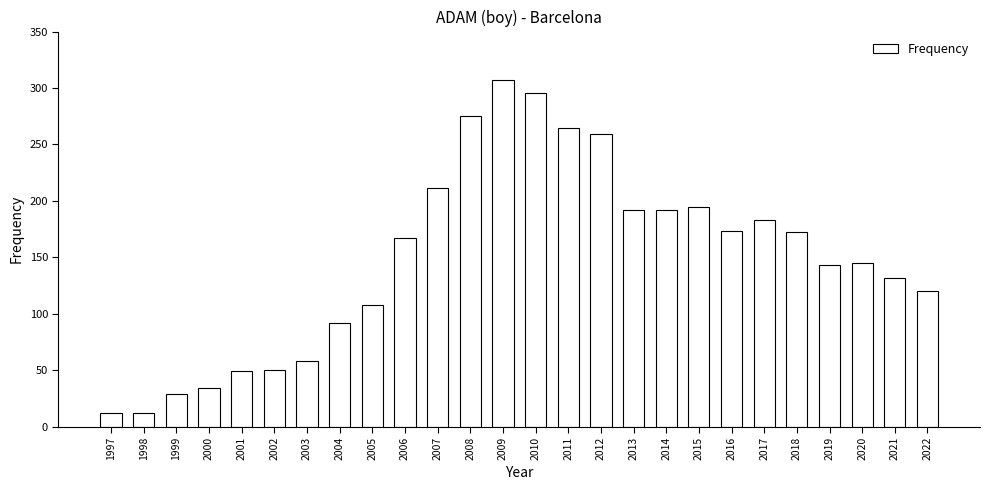

What is the ratio of the value at 2003 to the value at 2006?

0.3